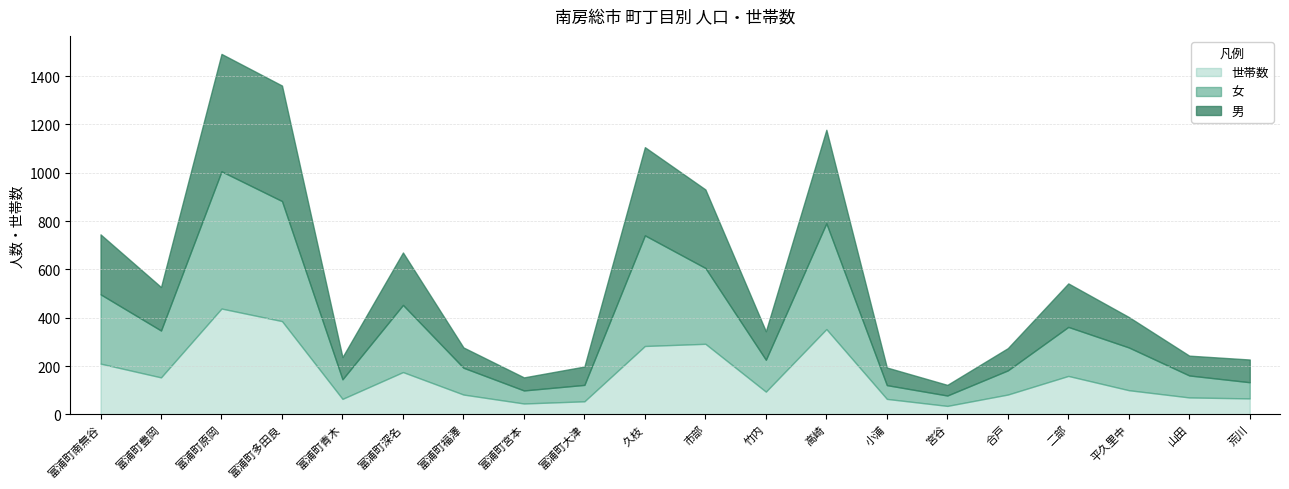

Count the number of data series in this chart.

3